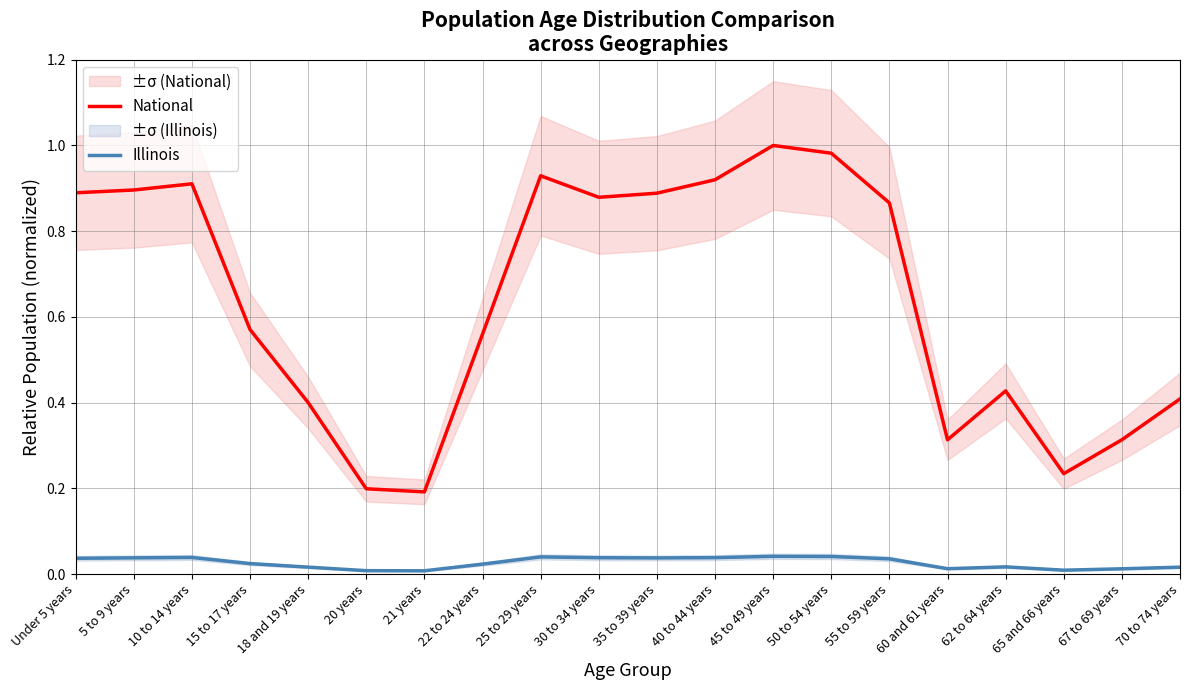

How many lines are shown in the chart?

2